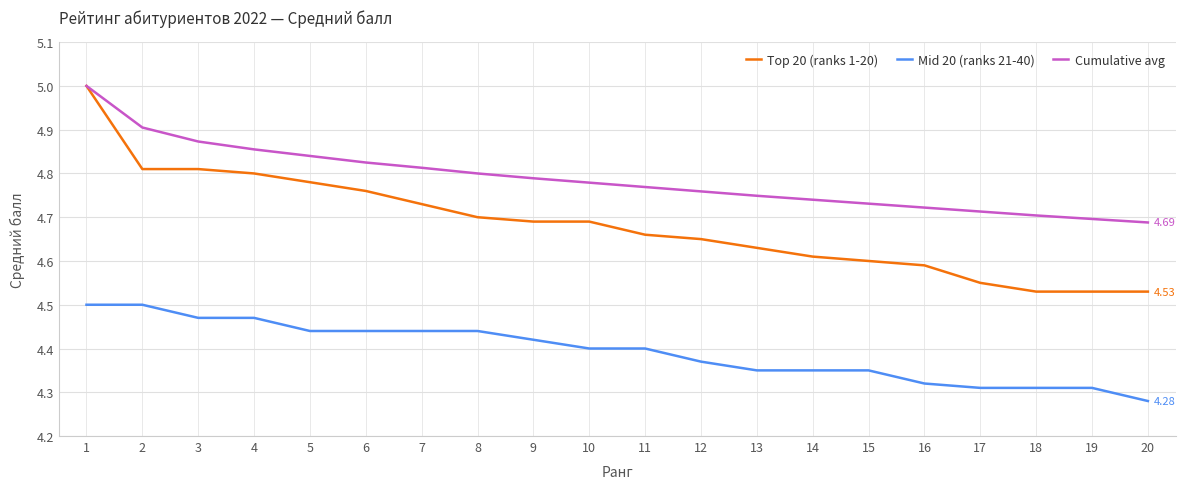

True or false: Cumulative avg and Mid 20 (ranks 21-40) cross at least once.

False